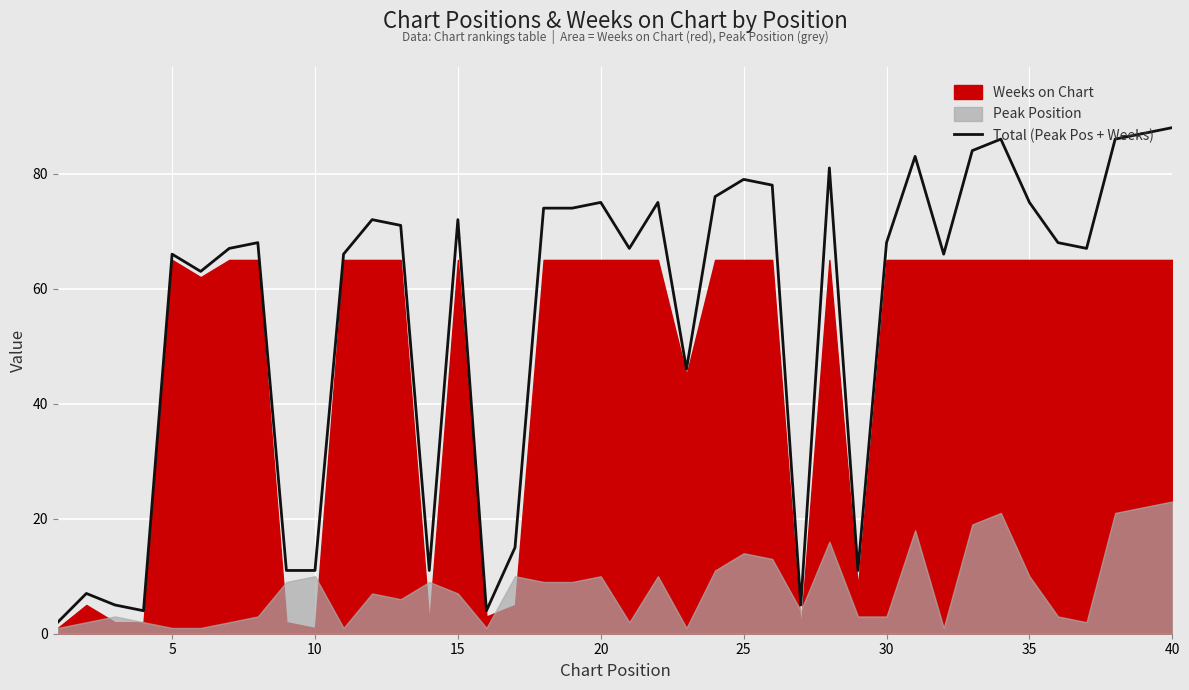

The Total (Peak Pos + Weeks) series shows 66 at 5. True or false?

True